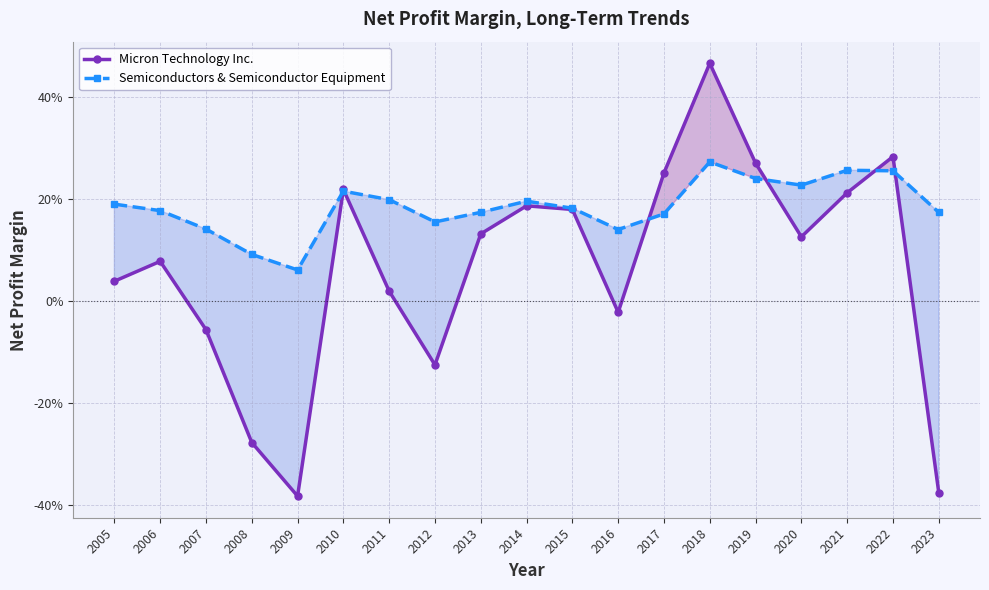

Is it true that Micron Technology Inc. equals 0.3 at 2019?

True